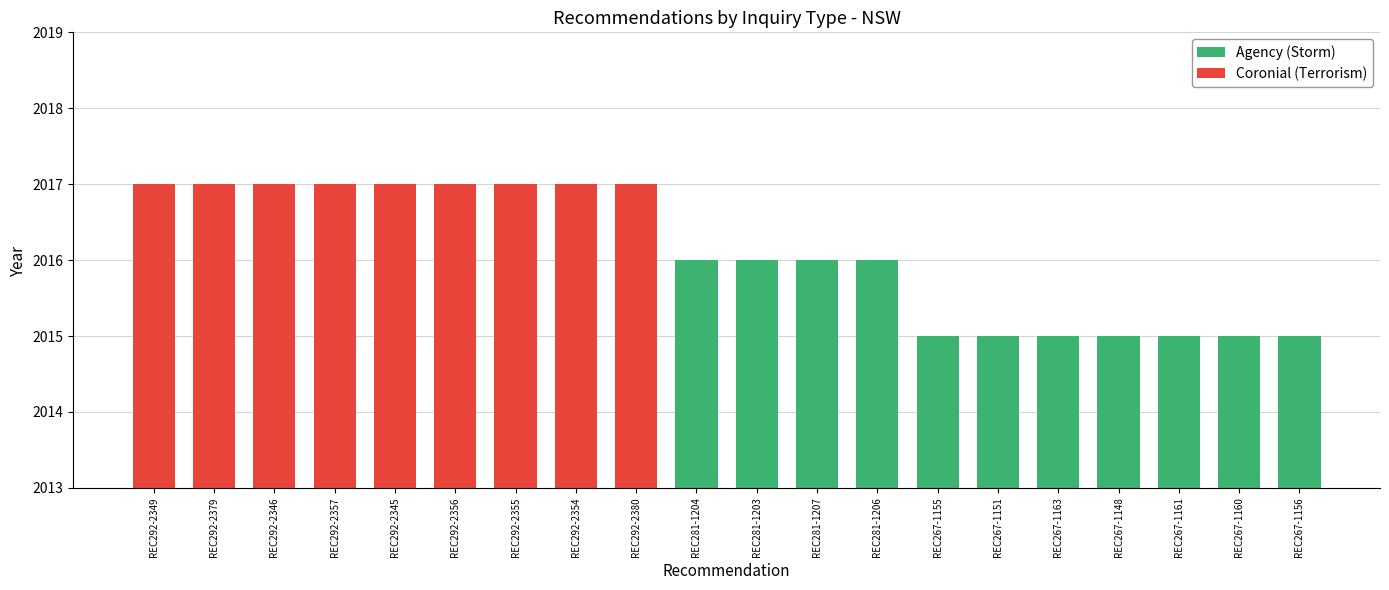

The chart shows a value of 2724 at REC267-1161. True or false?

False